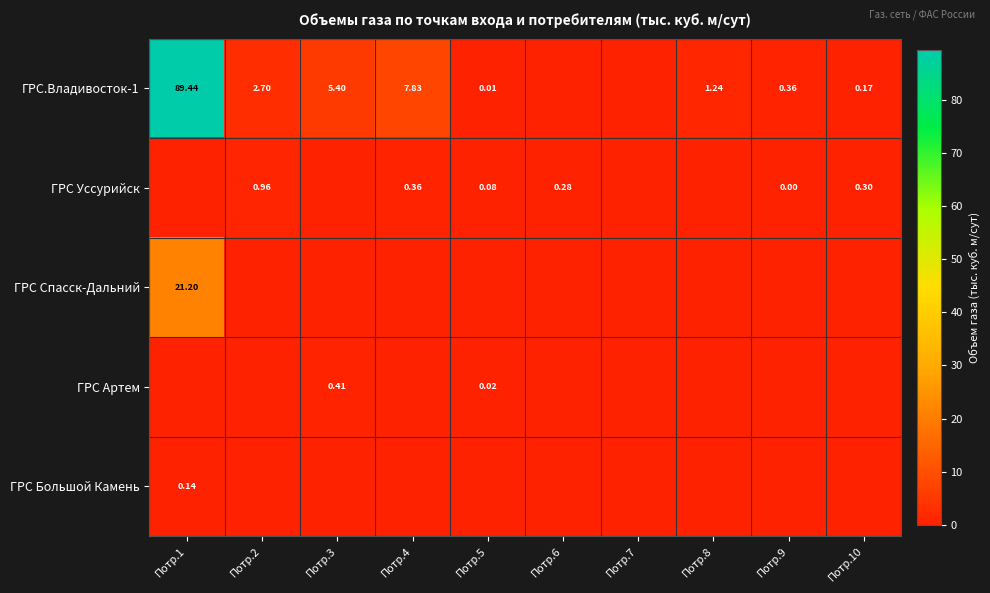

Is the value of ГРС.Владивосток-1 at Потр.5 greater than the value of ГРС Спасск-Дальний at Потр.1?

No